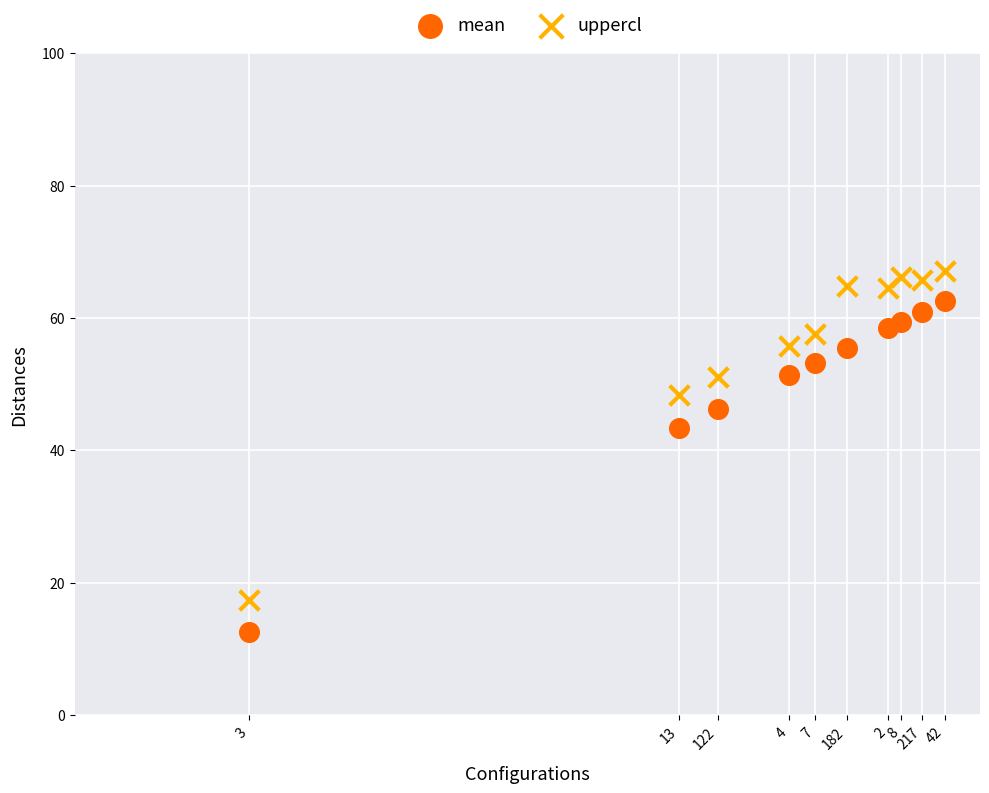

Across all series, what Y value is closest to 39?

43.4